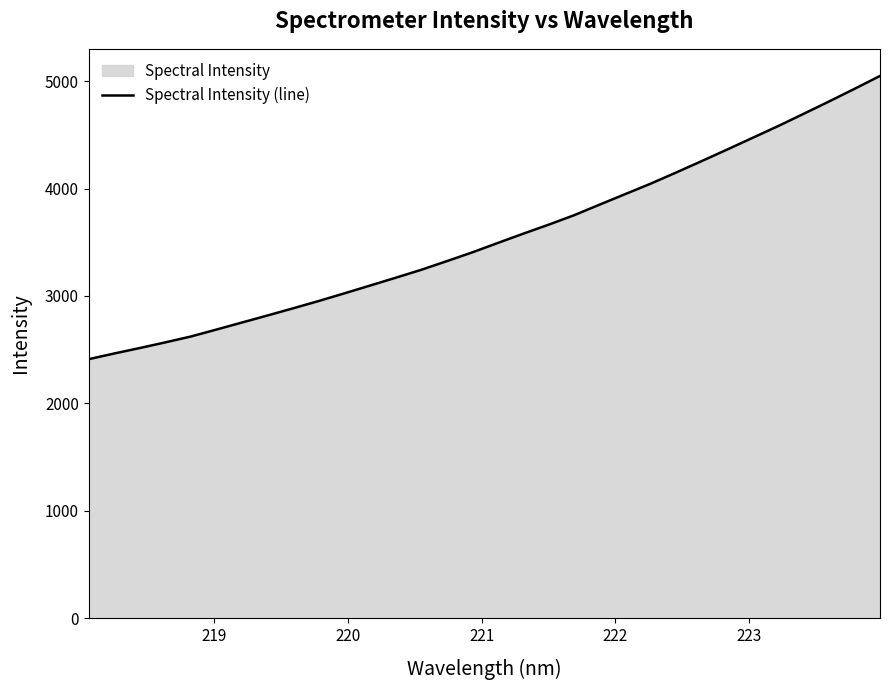

What is the difference between the maximum and minimum values?

2636.6